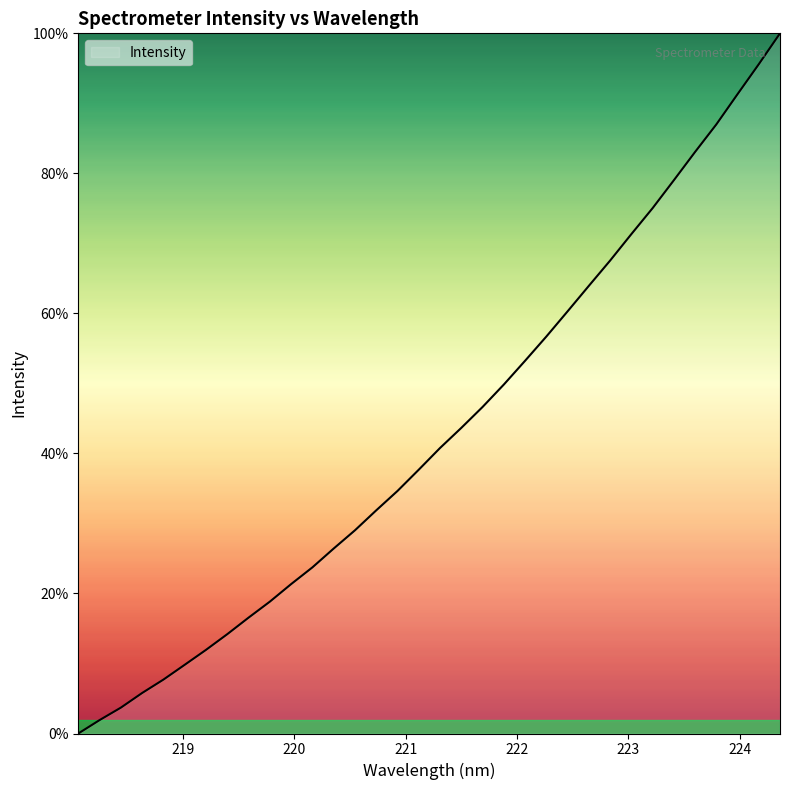

What is the maximum value shown in the chart?

100.0